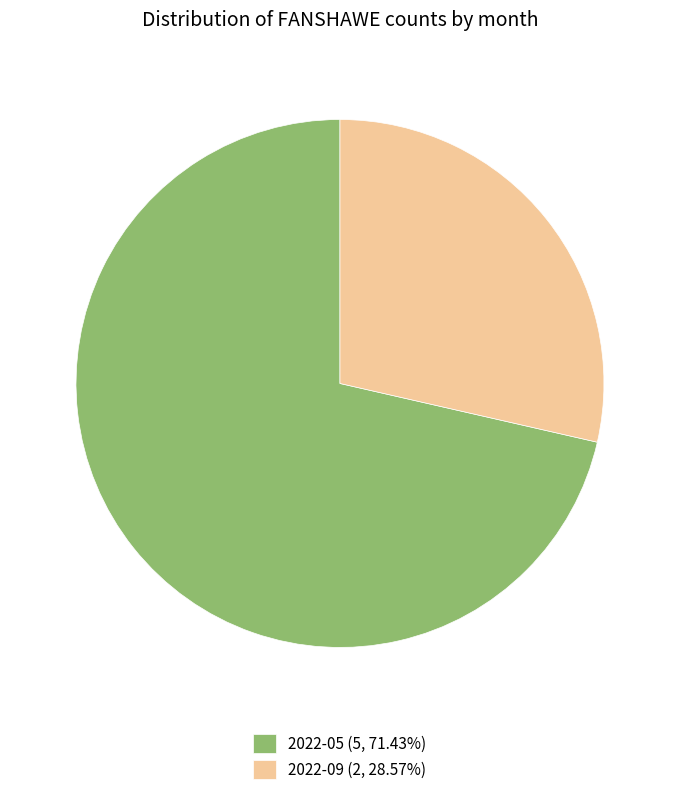

Count the number of slices in the pie.

2